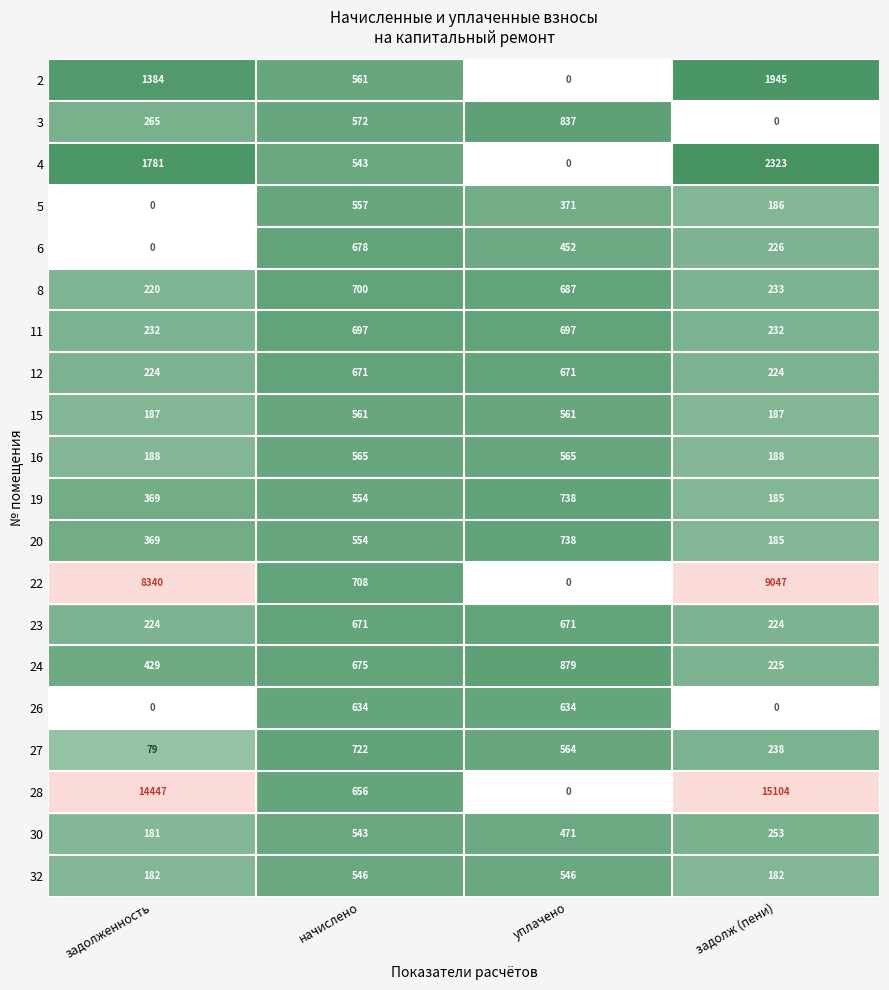

Which category has the highest value across all series?

задолж (пени)